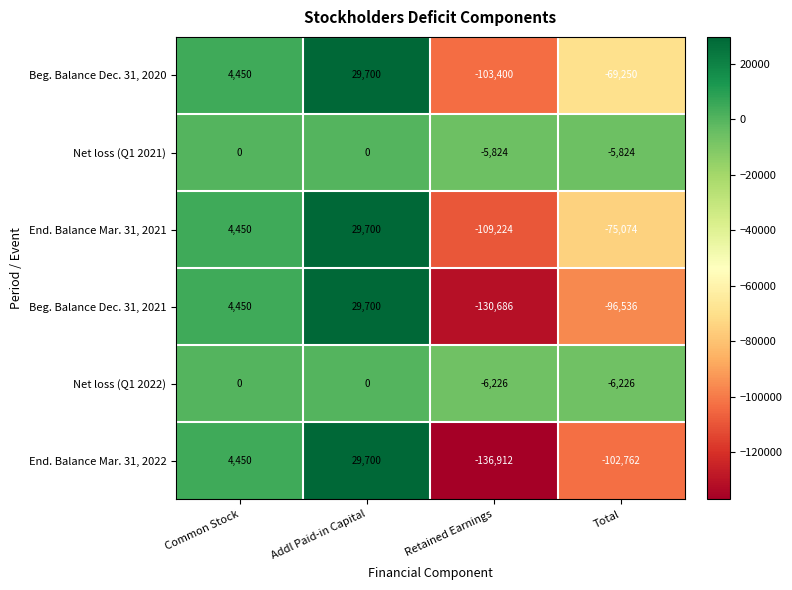

What is the difference between the Net loss (Q1 2021) values at Addl Paid-in Capital and Retained Earnings?

5824